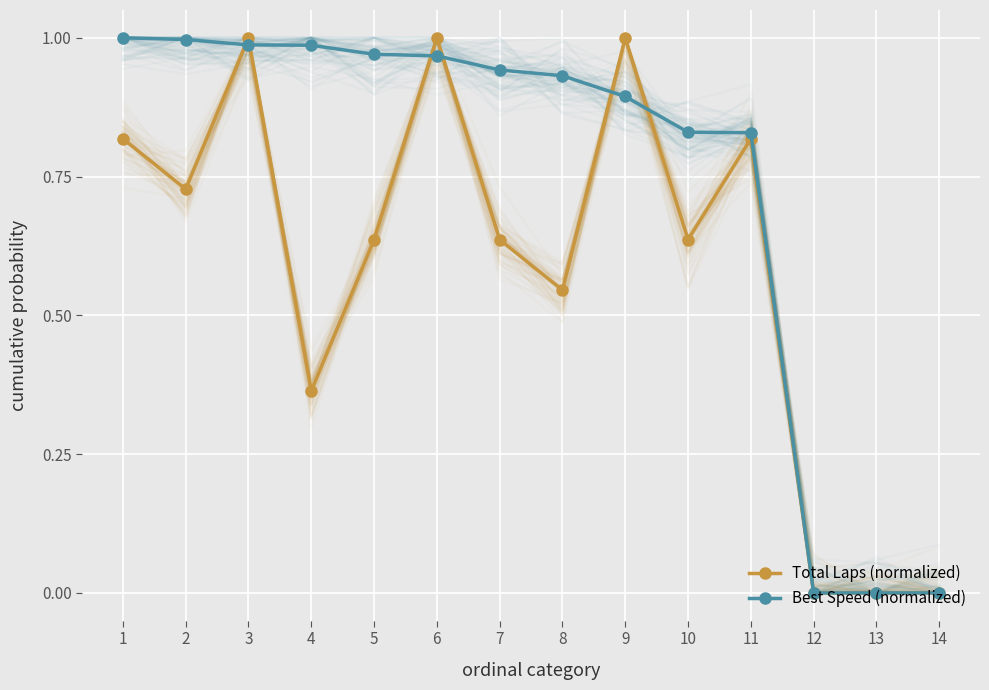

Is it true that Total Laps (normalized) equals 0.7 at 12?

False